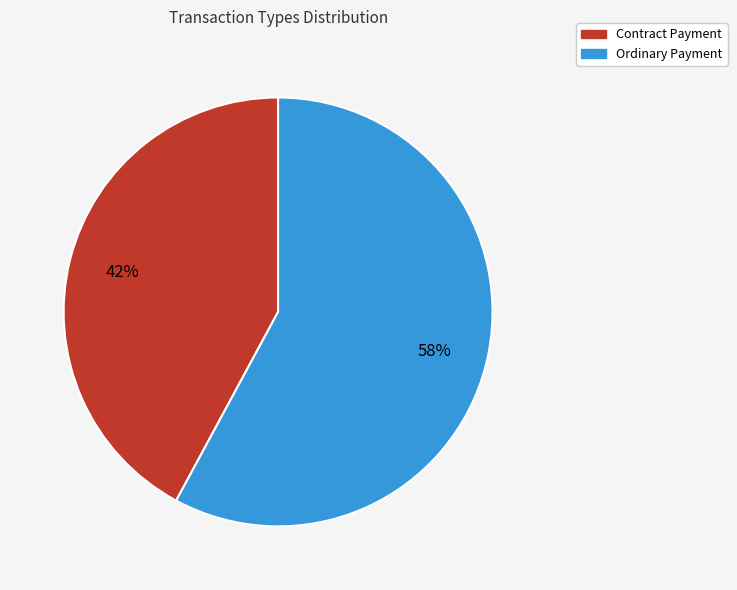

Is it true that Contract Payment is 36% of the pie?

False